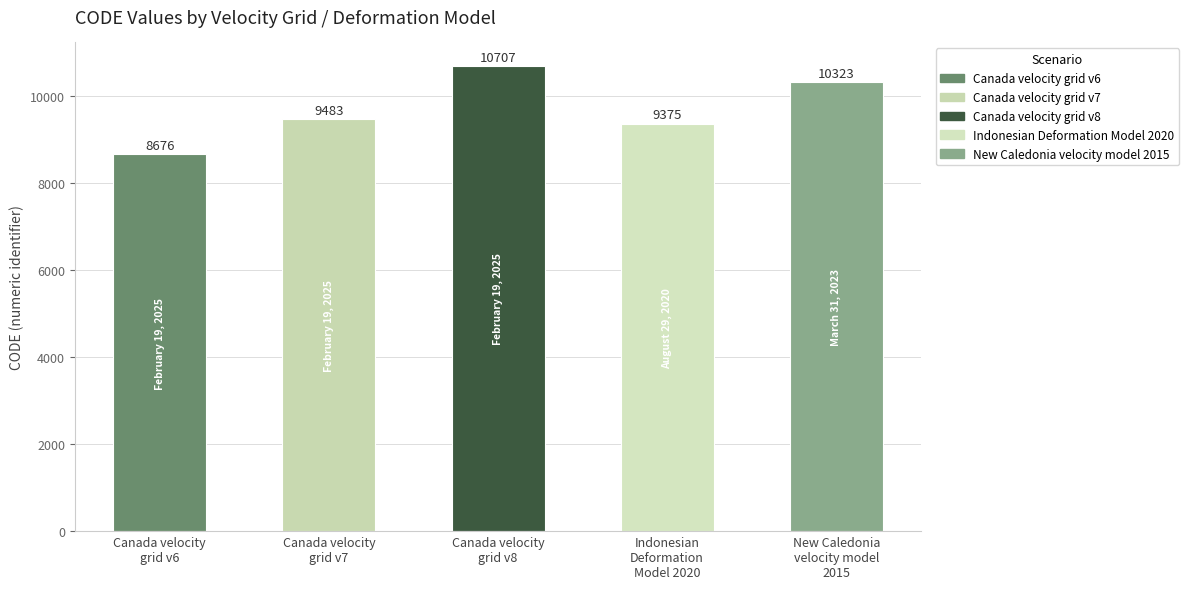

Reading right to left, list all the values displayed in this chart.

New Caledonia
velocity model
2015=10323	Indonesian
Deformation
Model 2020=9375	Canada velocity
grid v8=10707	Canada velocity
grid v7=9483	Canada velocity
grid v6=8676